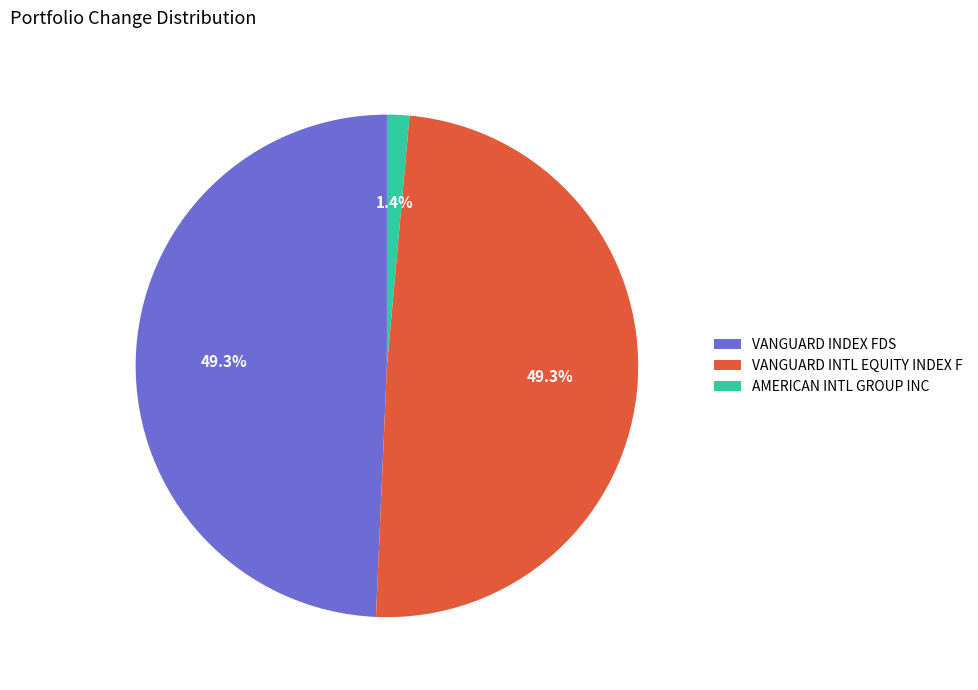

Is there any slice that represents more than half of the pie?

No